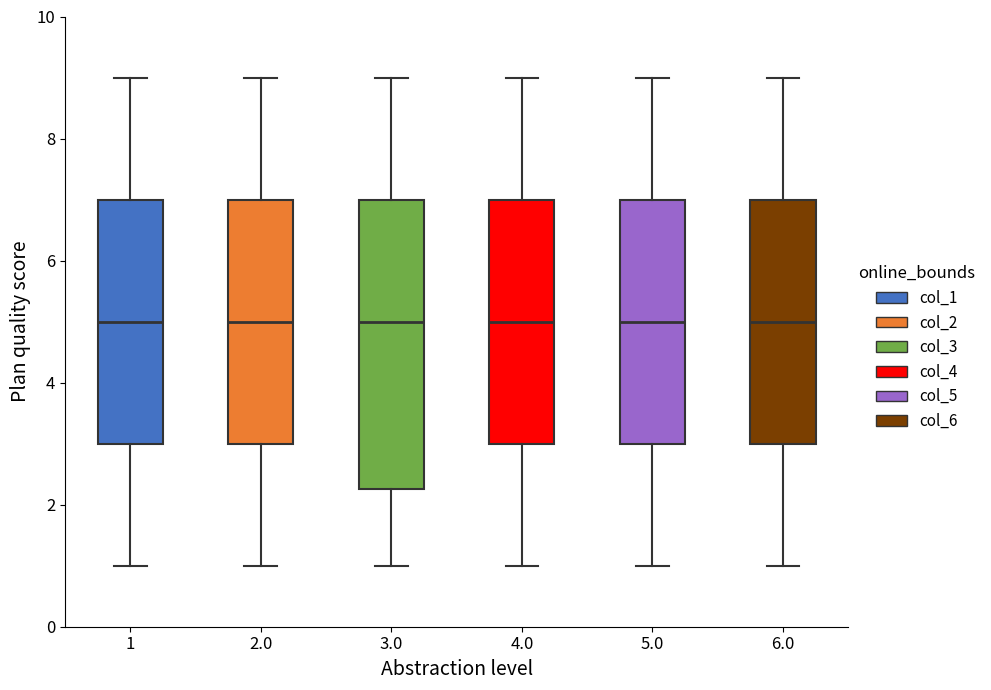

Where does the median line of the box at x = 6.0 sit on the y-axis? The values are not printed on the chart, so give them approximately, as read against the axis.

5.0